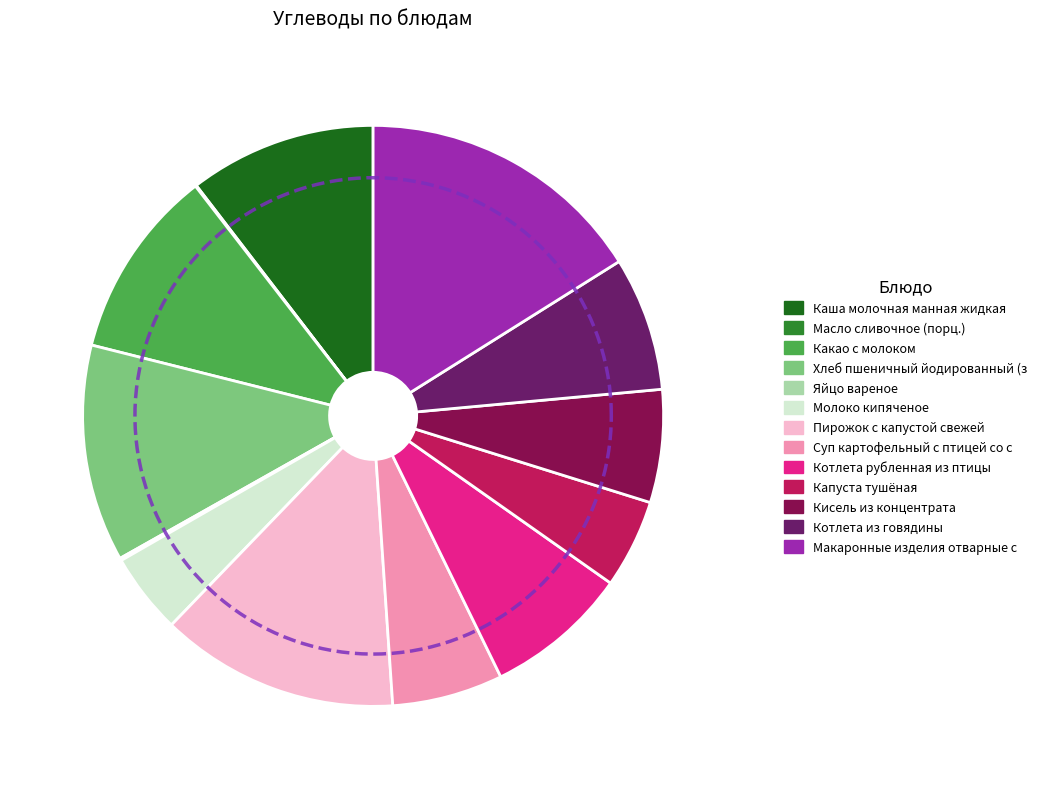

Which category has the biggest portion of the pie?

Макаронные изделия отварные с овощами